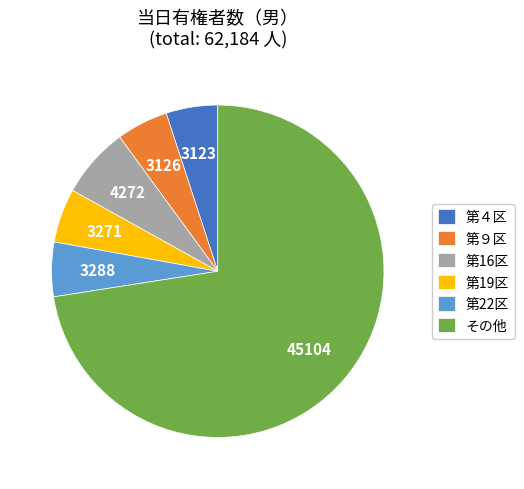

Which category accounts for the majority?

その他